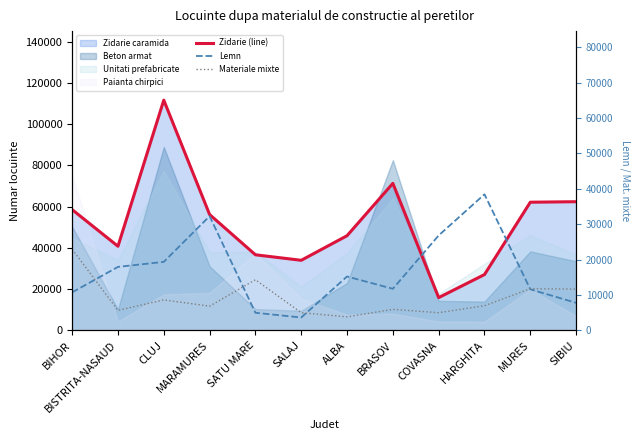

What is the minimum value for Materiale mixte?

3799